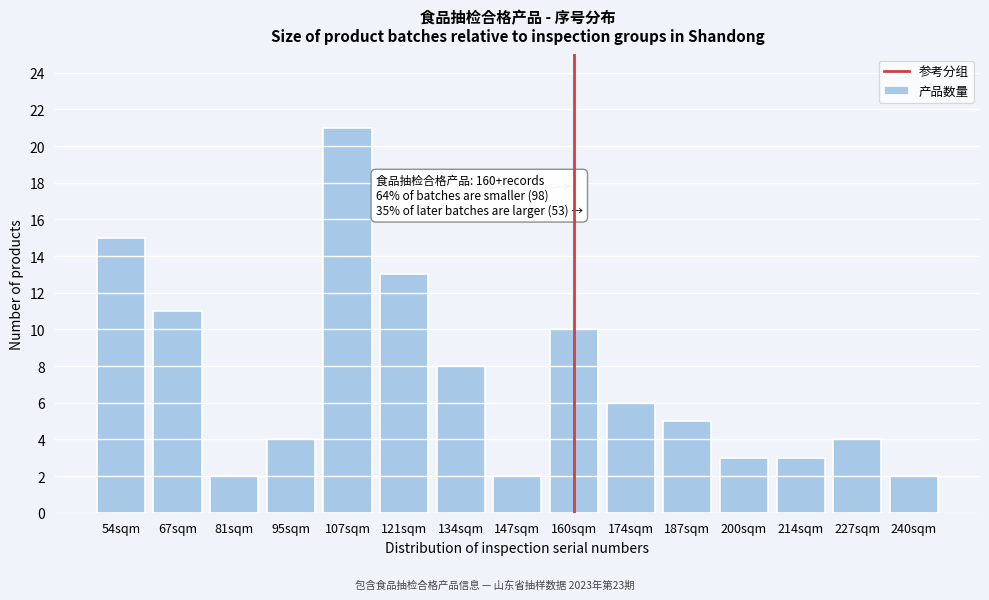

Reading right to left, transcribe all the data shown in this chart.

240sqm=2	227sqm=4	214sqm=3	200sqm=3	187sqm=5	174sqm=6	160sqm=10	147sqm=2	134sqm=8	121sqm=13	107sqm=21	95sqm=4	81sqm=2	67sqm=11	54sqm=15